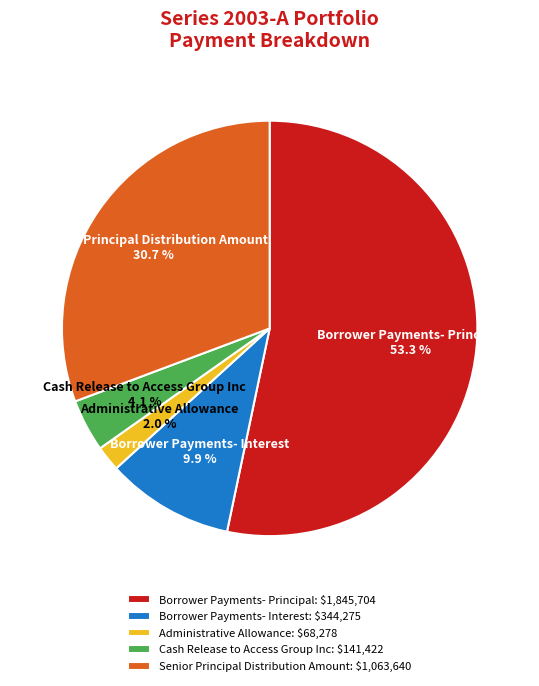

To the nearest percent, what percentage of the pie is Borrower Payments- Interest?

10%